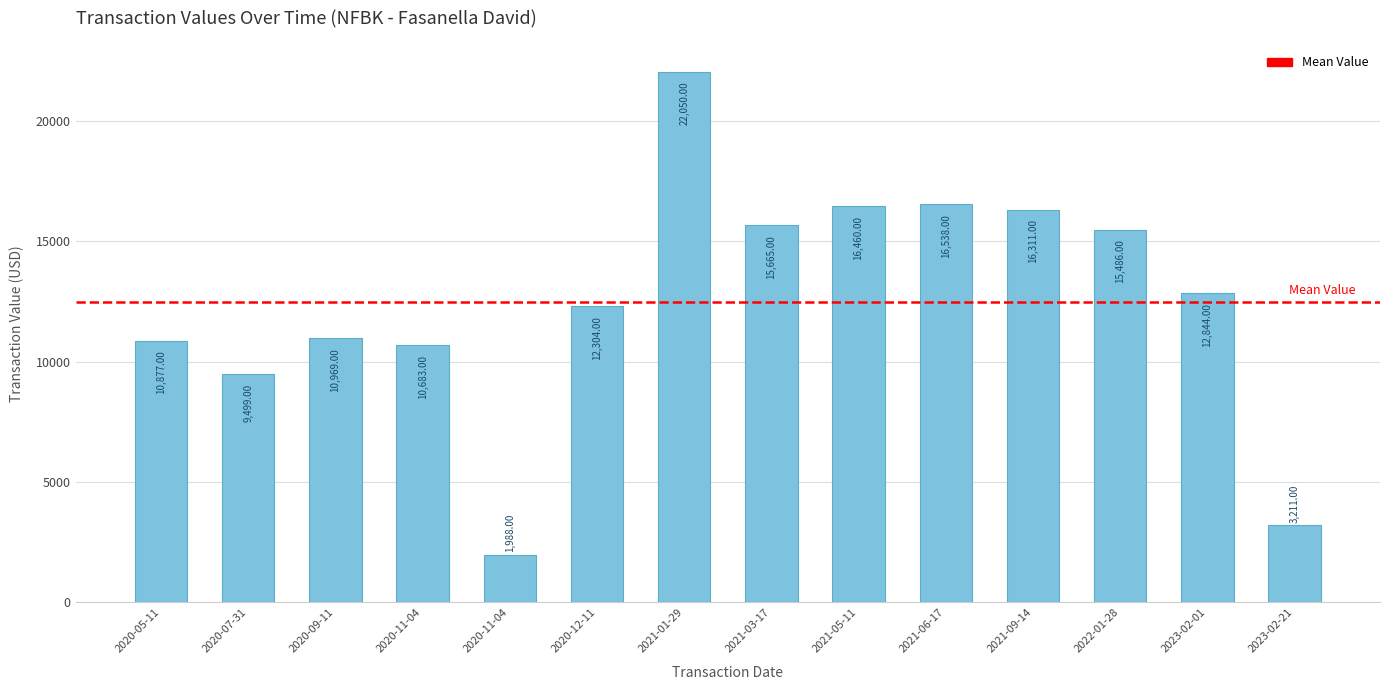

What is the smallest value displayed?

1988